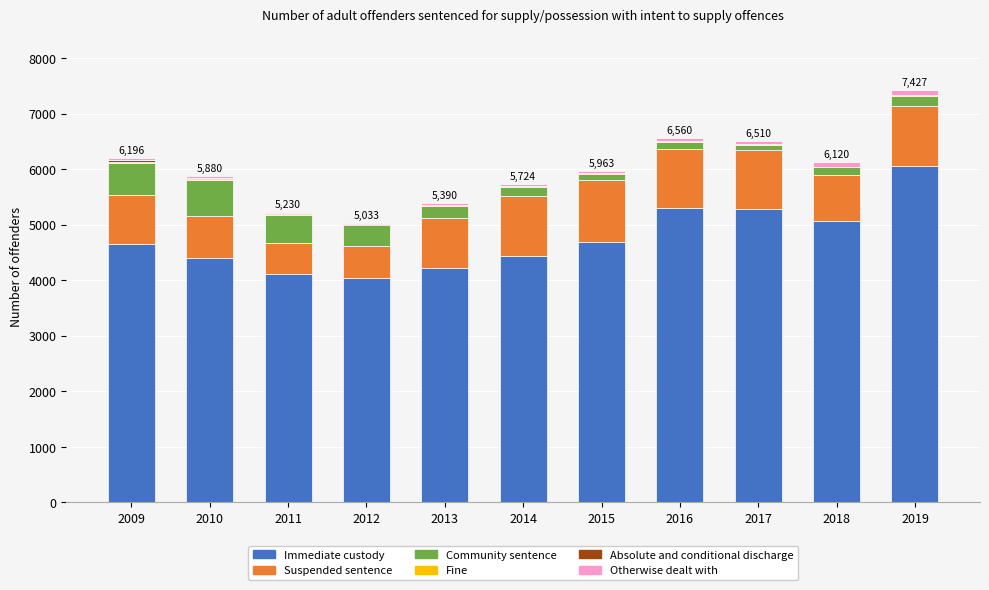

What is the highest value of the Immediate custody series?

6057